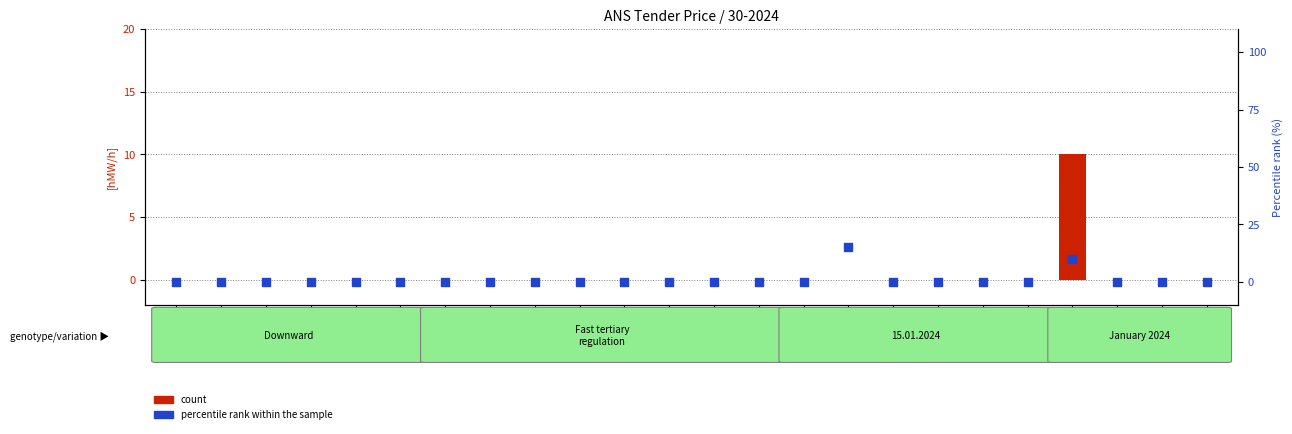

Which series reaches the minimum Y coordinate?

count